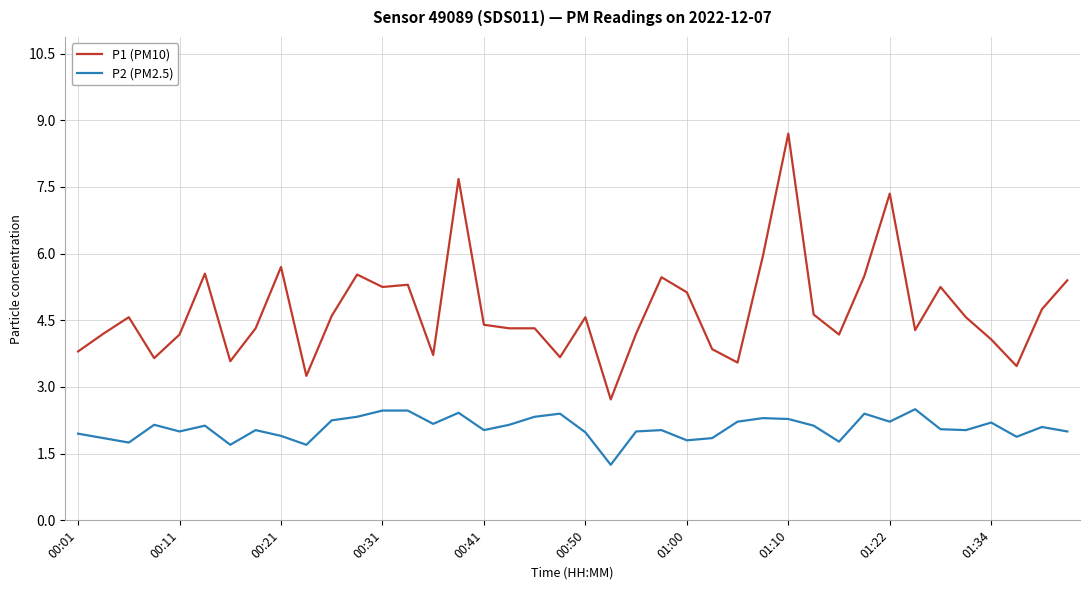

What are all the series names shown in the legend?

P1 (PM10), P2 (PM2.5)